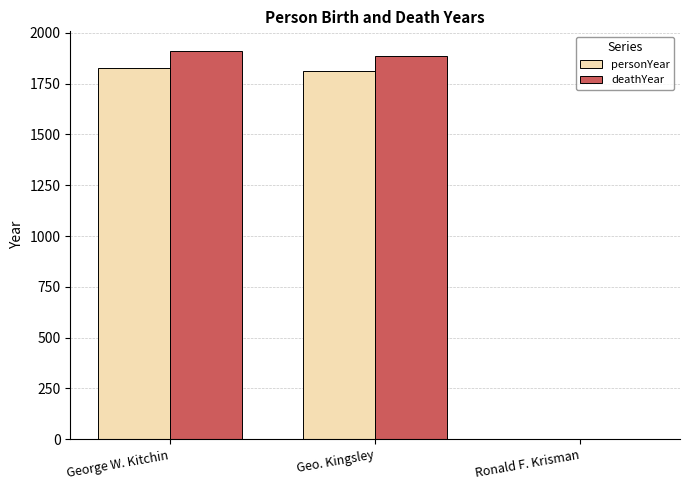

Does the chart contain stacked bars?

No